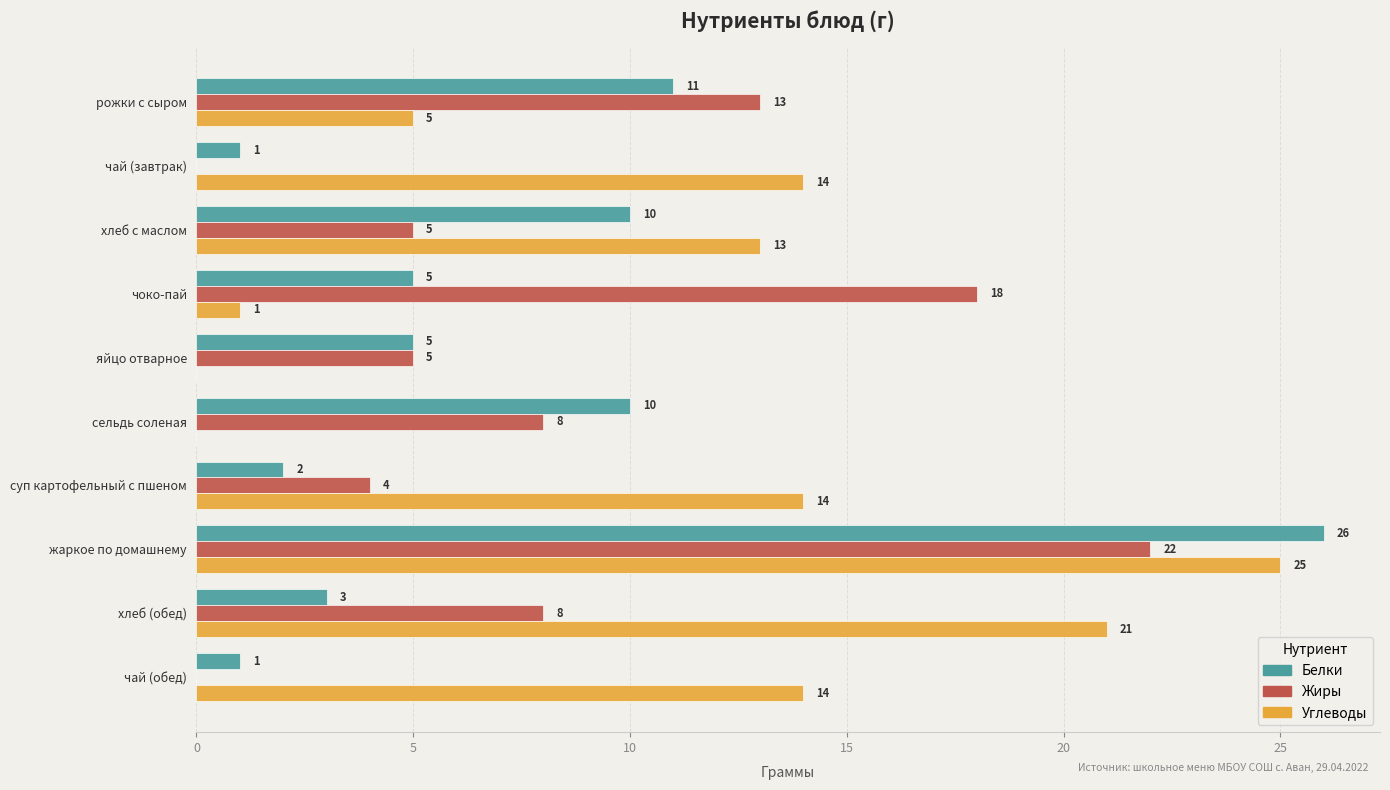

What is the sum of the Углеводы values at хлеб с маслом and рожки с сыром?

18